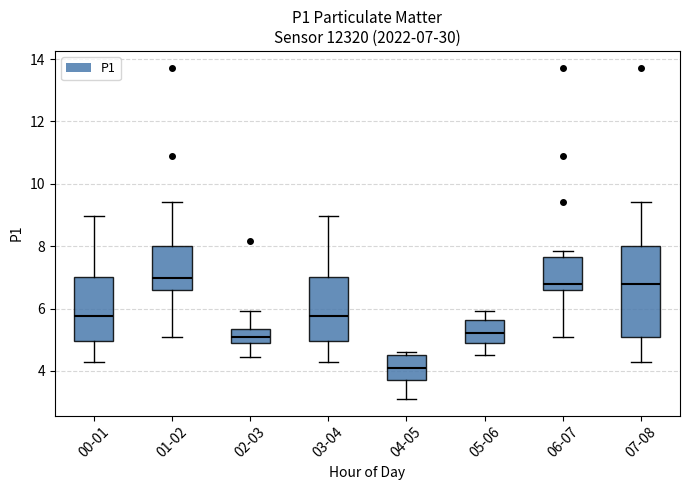

Which box is the tallest, from its lower edge to its upper edge?

07-08